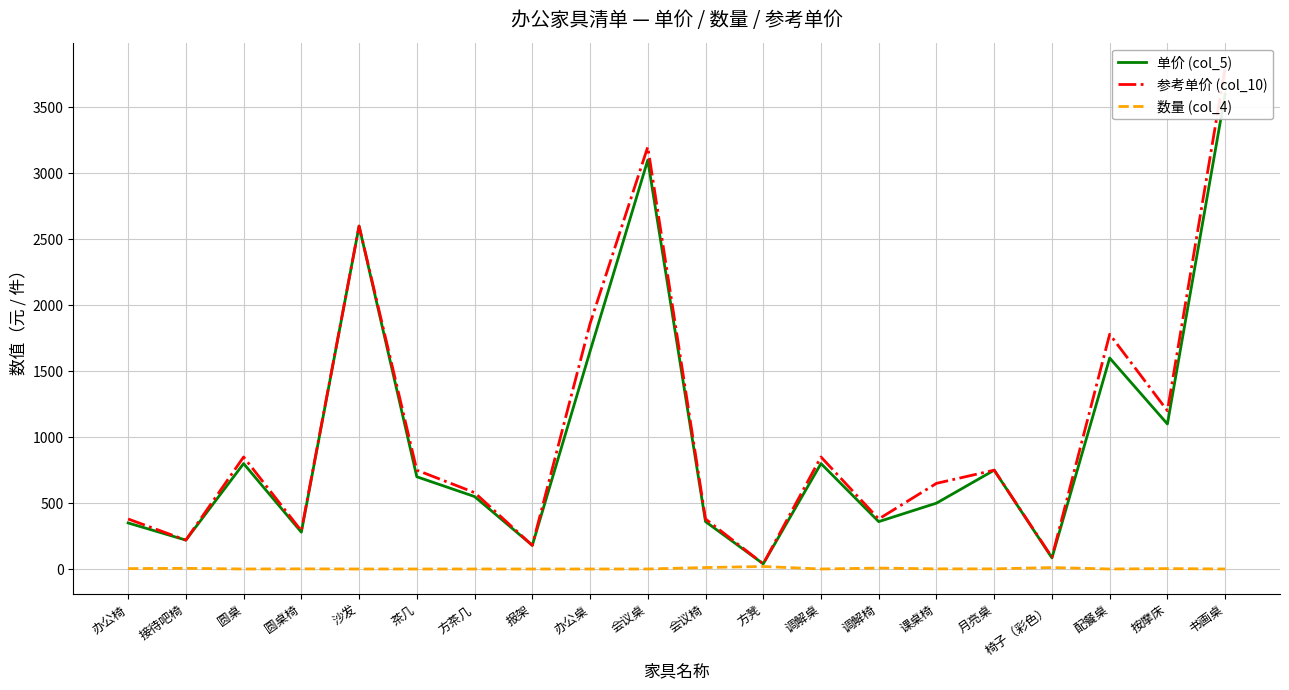

At how many categories does at least one series exceed 563?

12